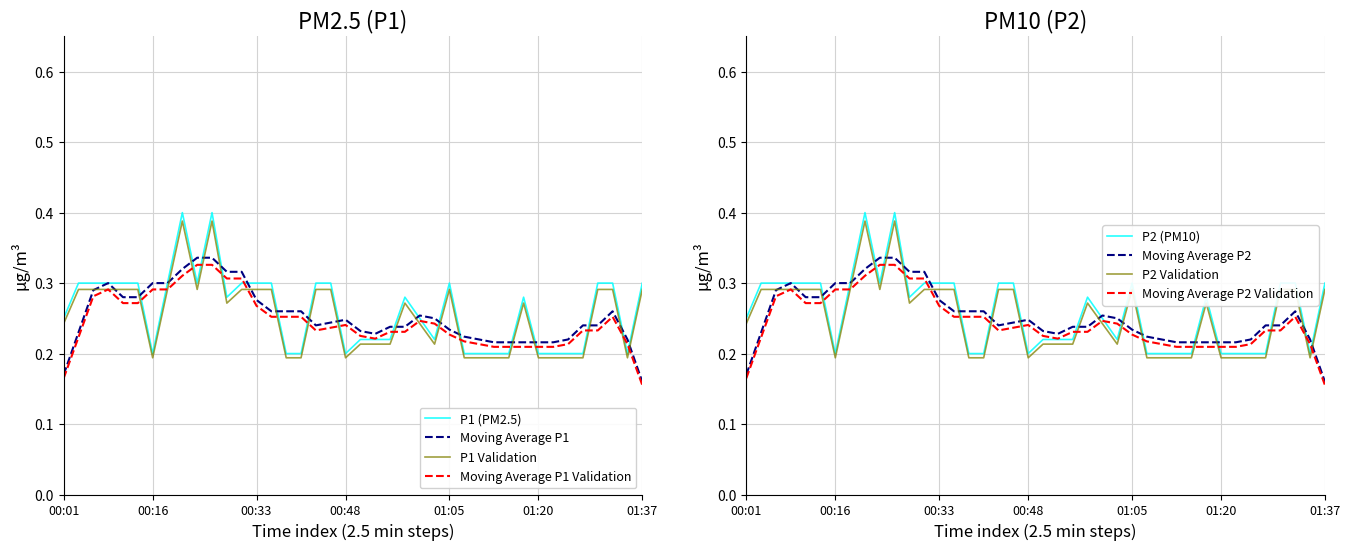

Which series has the widest spread of values?

P1